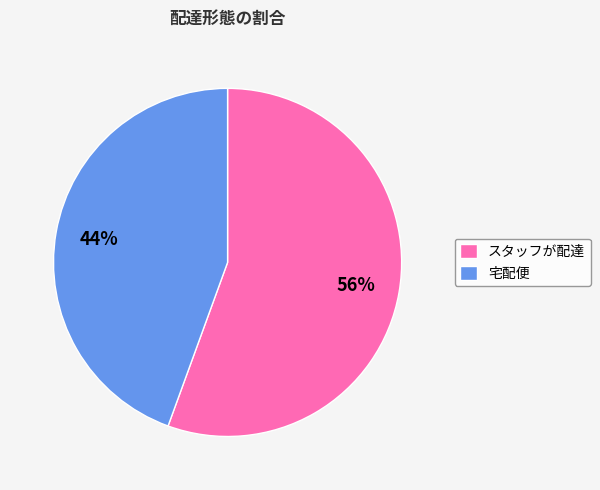

What percentage is the スタッフが配達 slice, to the nearest percent?

56%